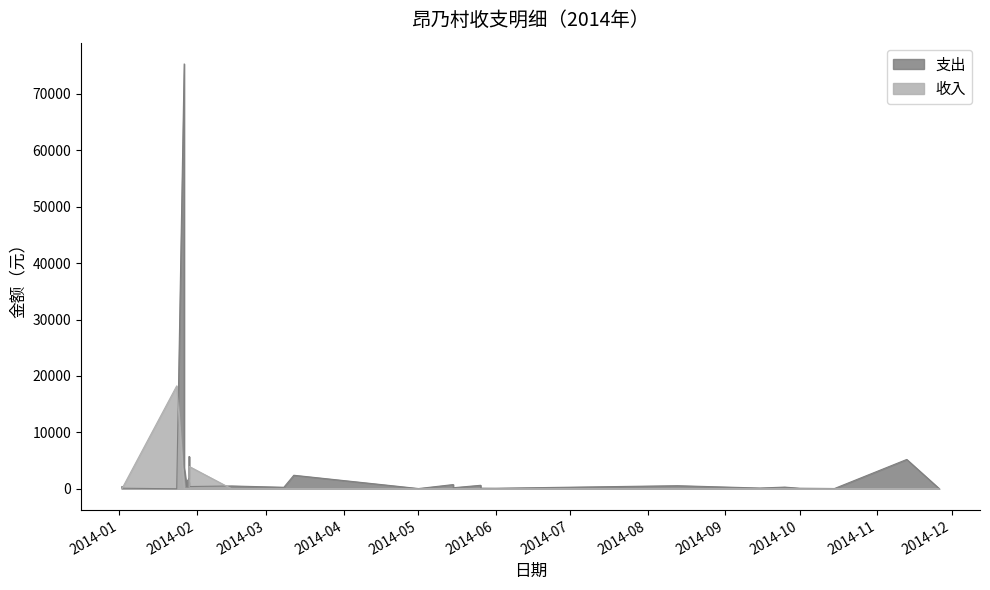

Rank the series at 2014-05 from highest to lowest value.

支出, 收入